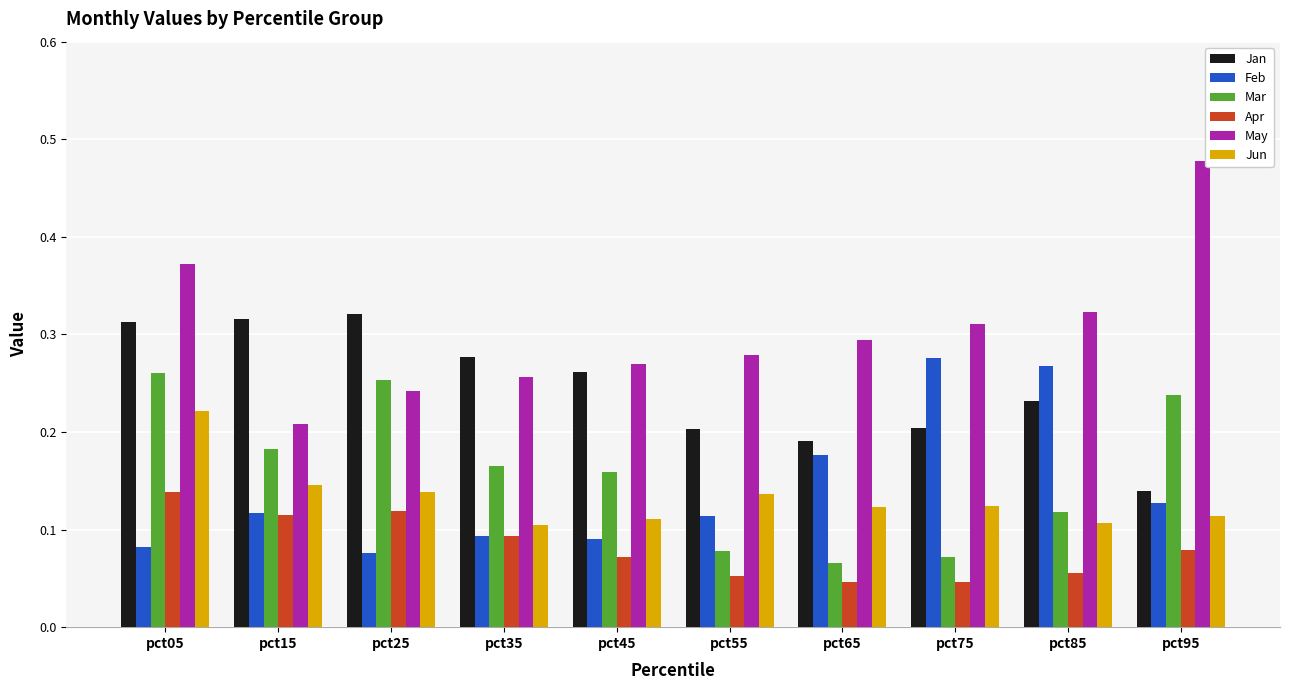

Which label corresponds to the largest value in the chart?

pct95